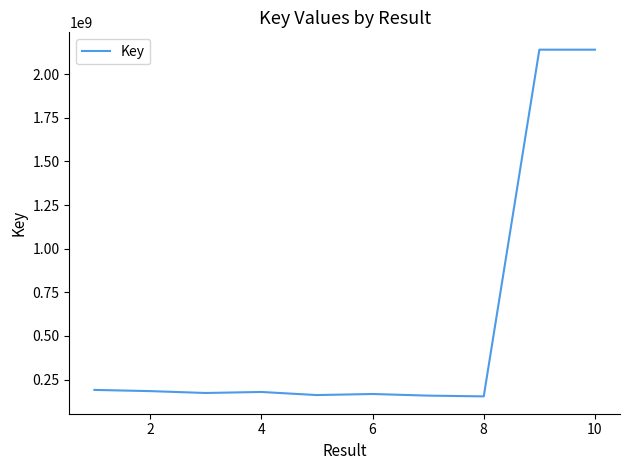

What is the difference between the maximum and minimum values?

1985995637